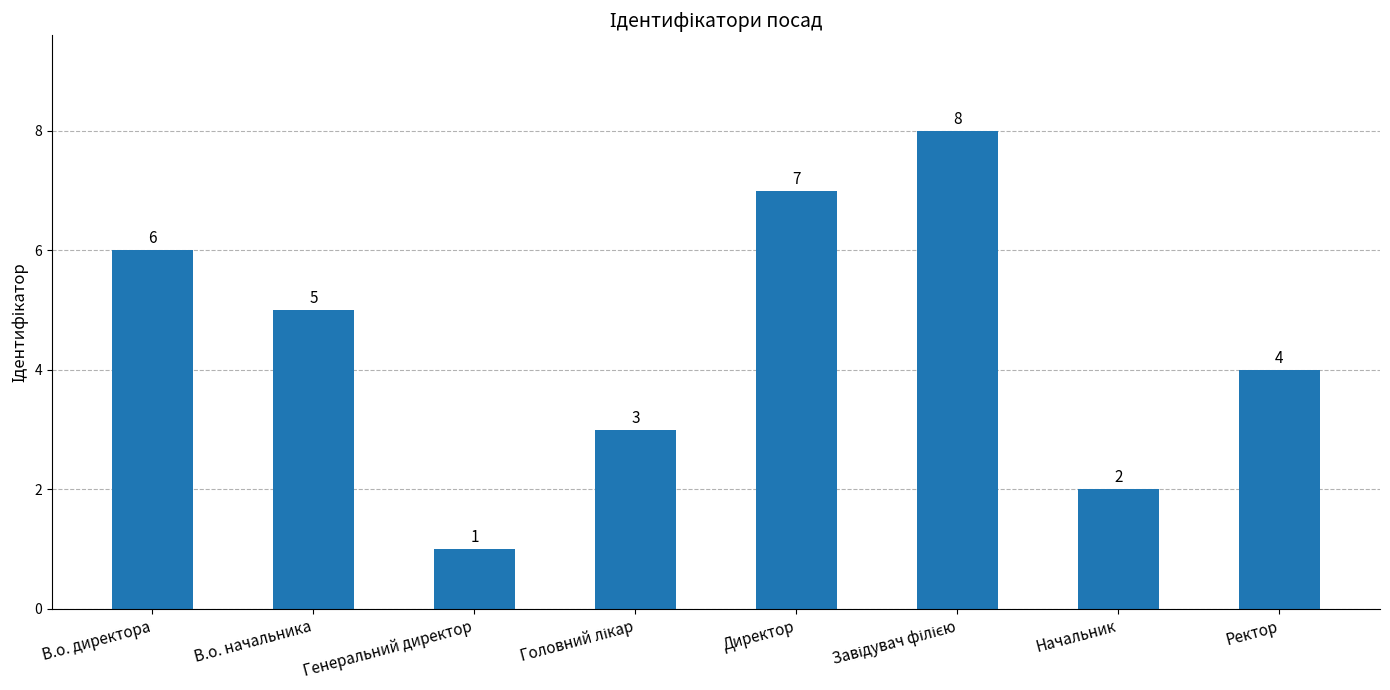

The value at В.о. начальника is 5. True or false?

True